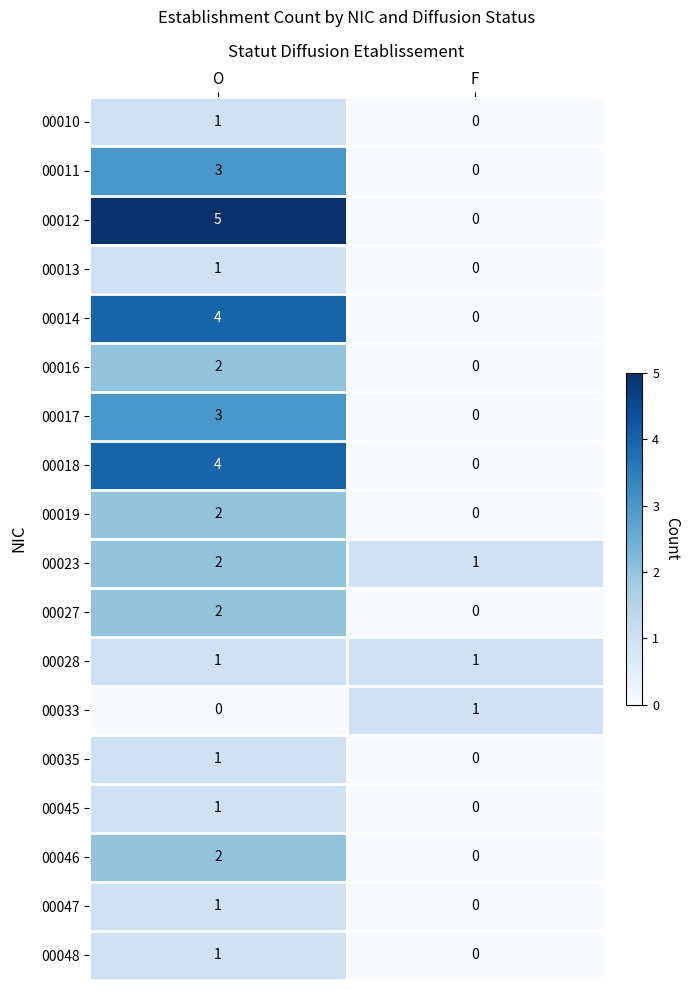

What is the sum of all 00017 values?

3